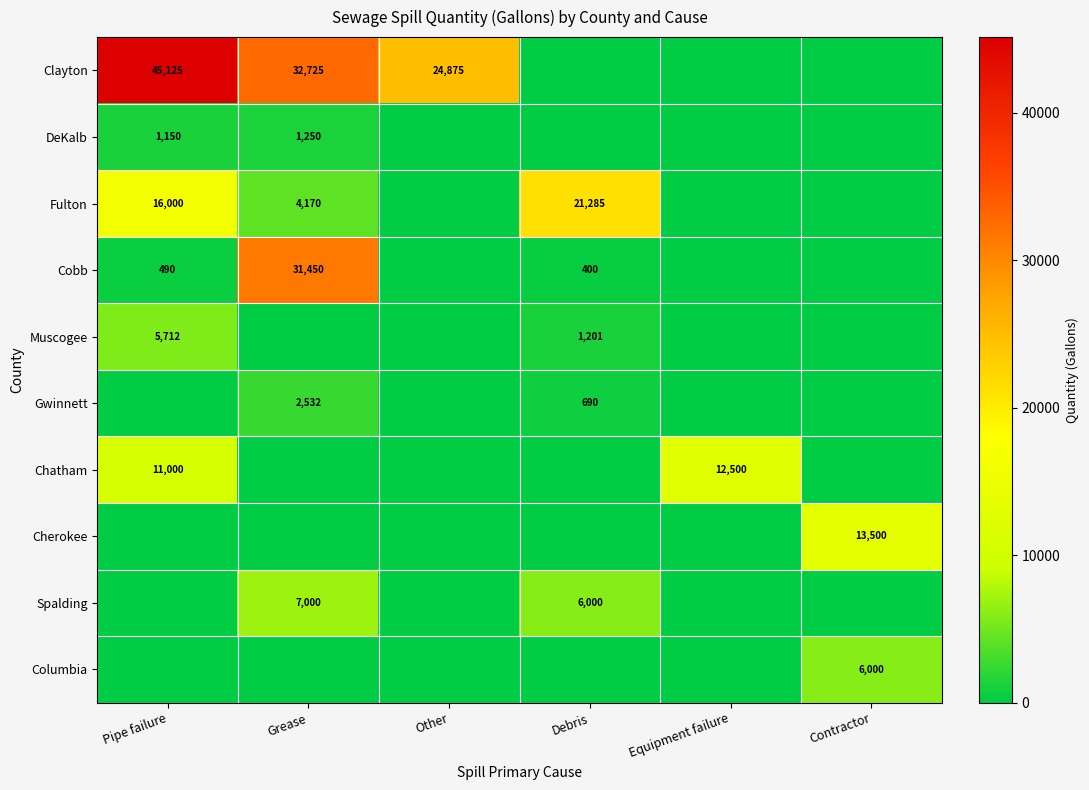

Which category has the lowest value across all series?

Debris